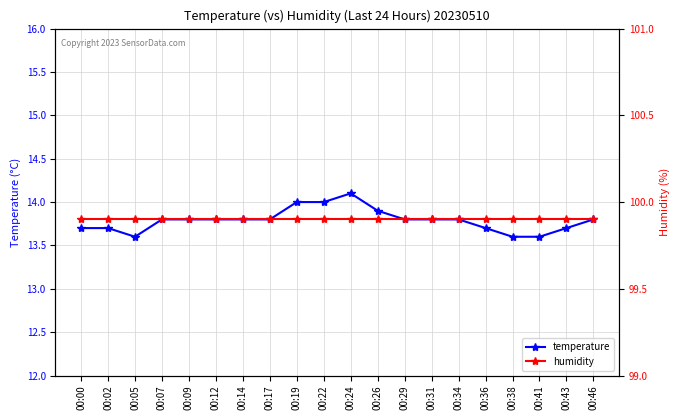

True or false: humidity and temperature intersect in this chart.

False